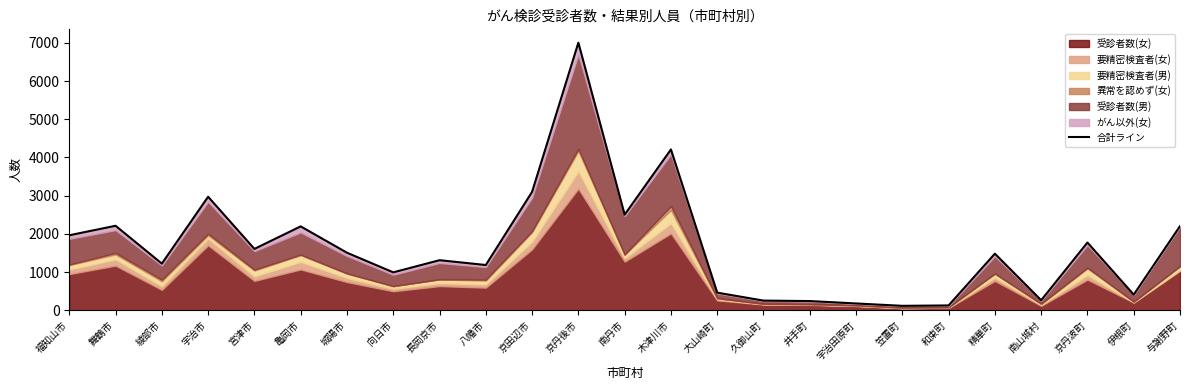

Which has a higher value, 綾部市 or 舞鶴市?

舞鶴市